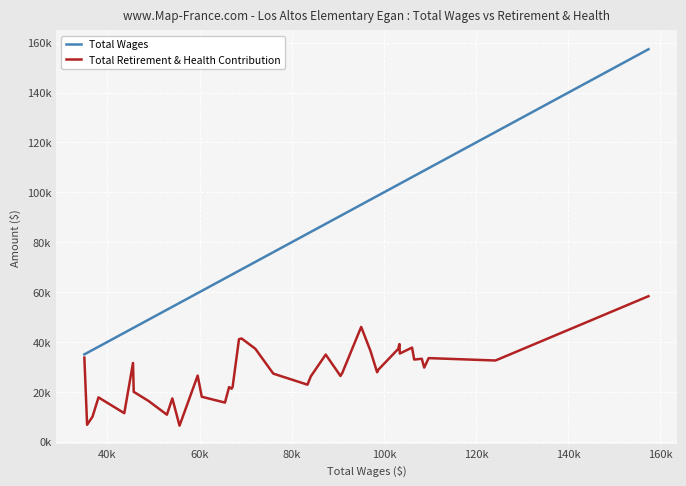

What is the lowest value of the Total Retirement & Health Contribution series?

6438